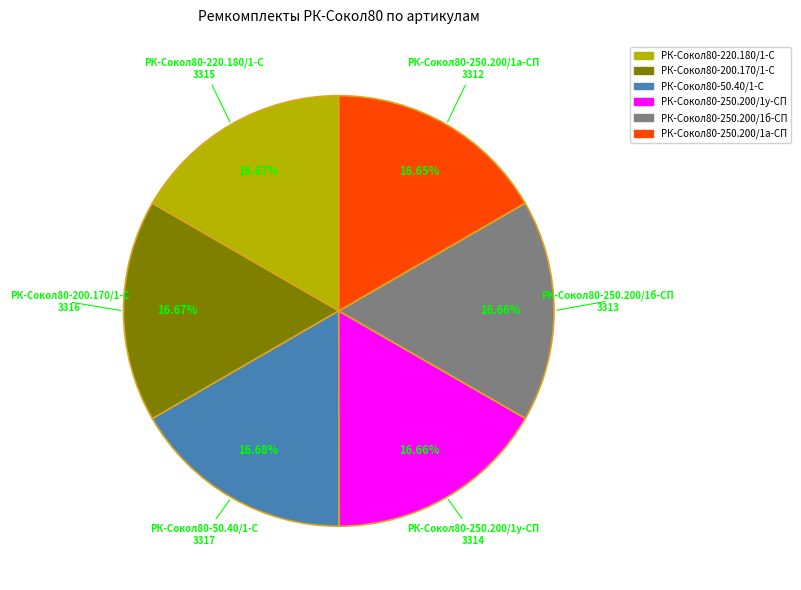

What percentage is the РК-Сокол80-200.170/1-С slice, to the nearest percent?

17%